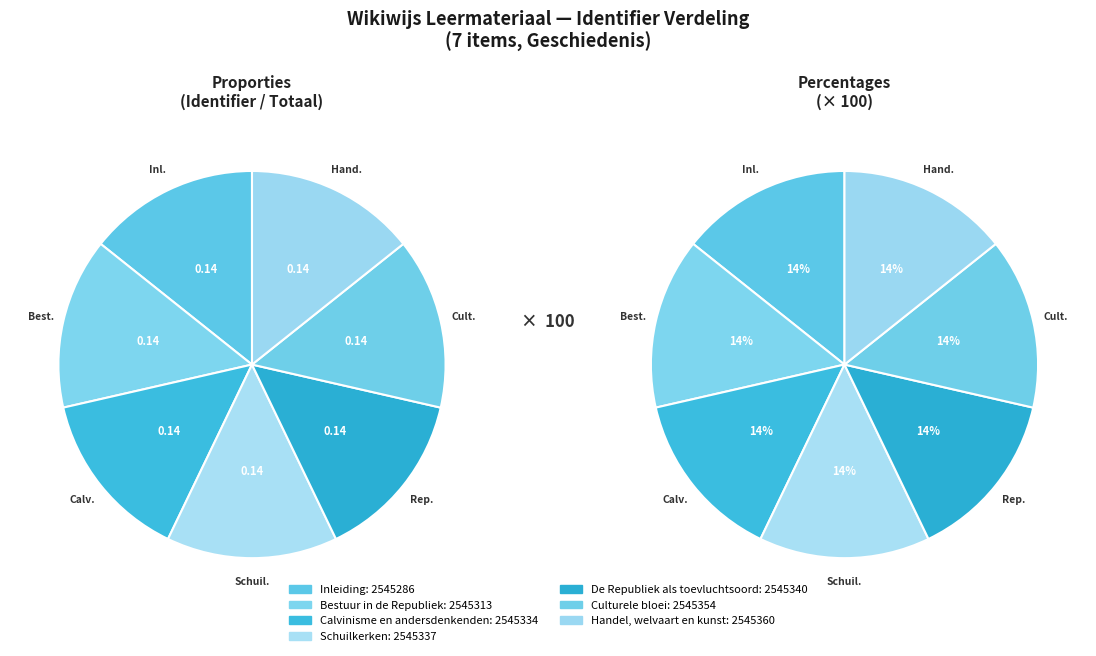

Count the number of slices in the pie.

7